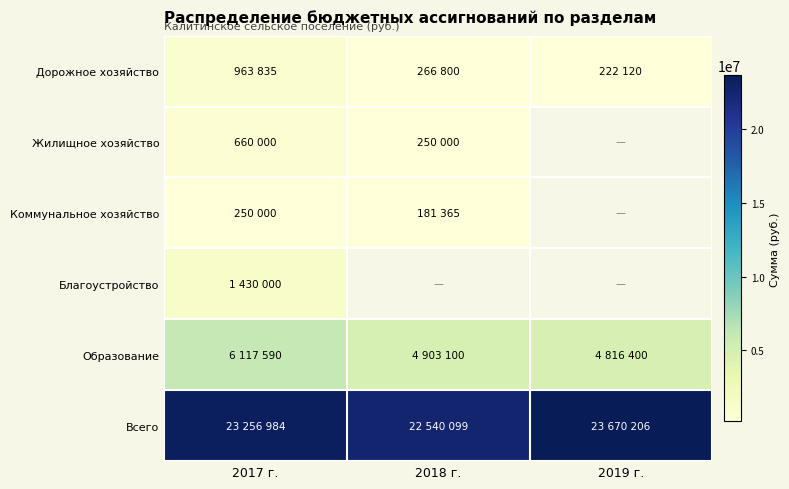

Is it true that Жилищное хозяйство equals 80041.6 at 2018 г.?

False